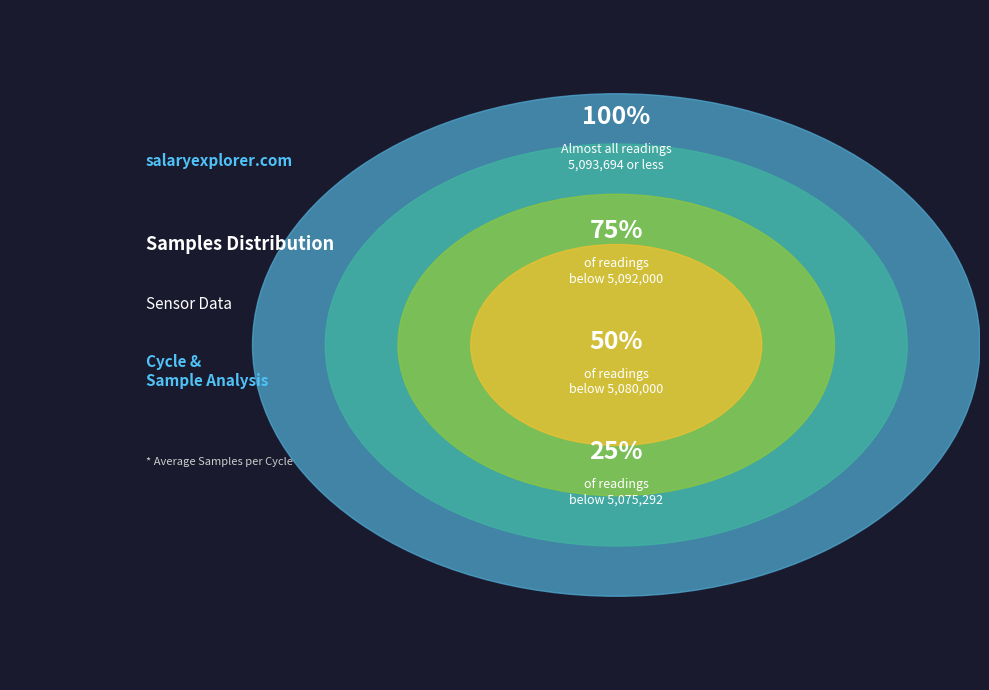

Does any single category account for the majority?

No